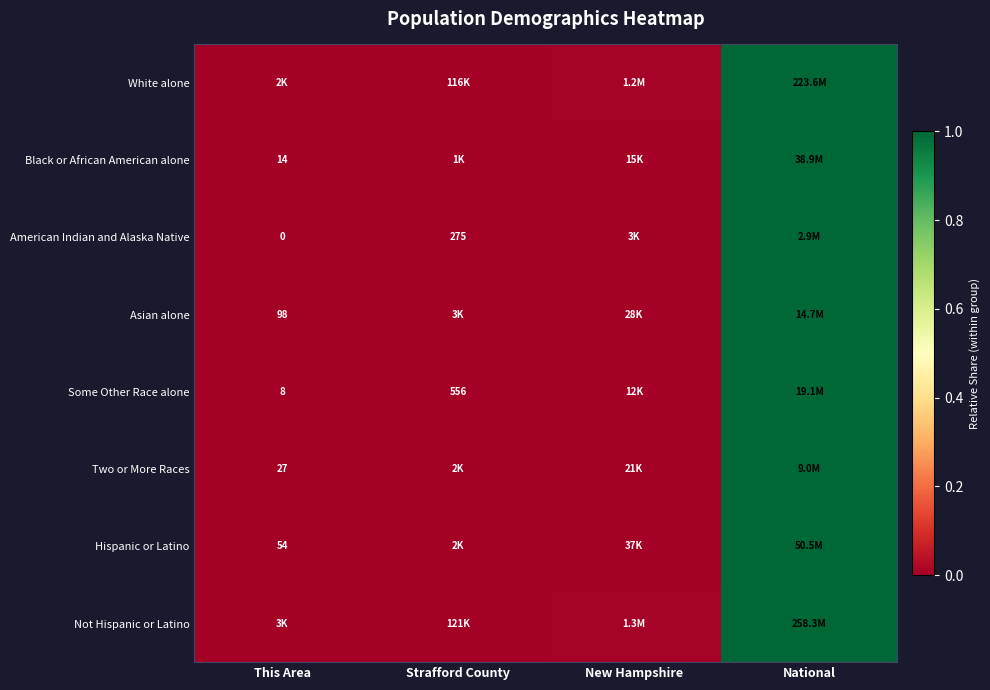

How many series are shown in this chart?

8